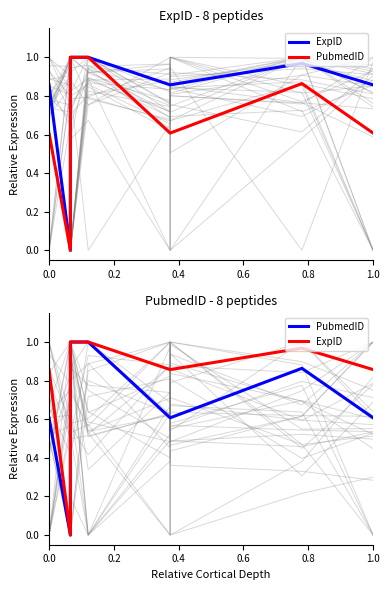

The value of ExpID at 1.0 is 1.4. True or false?

False